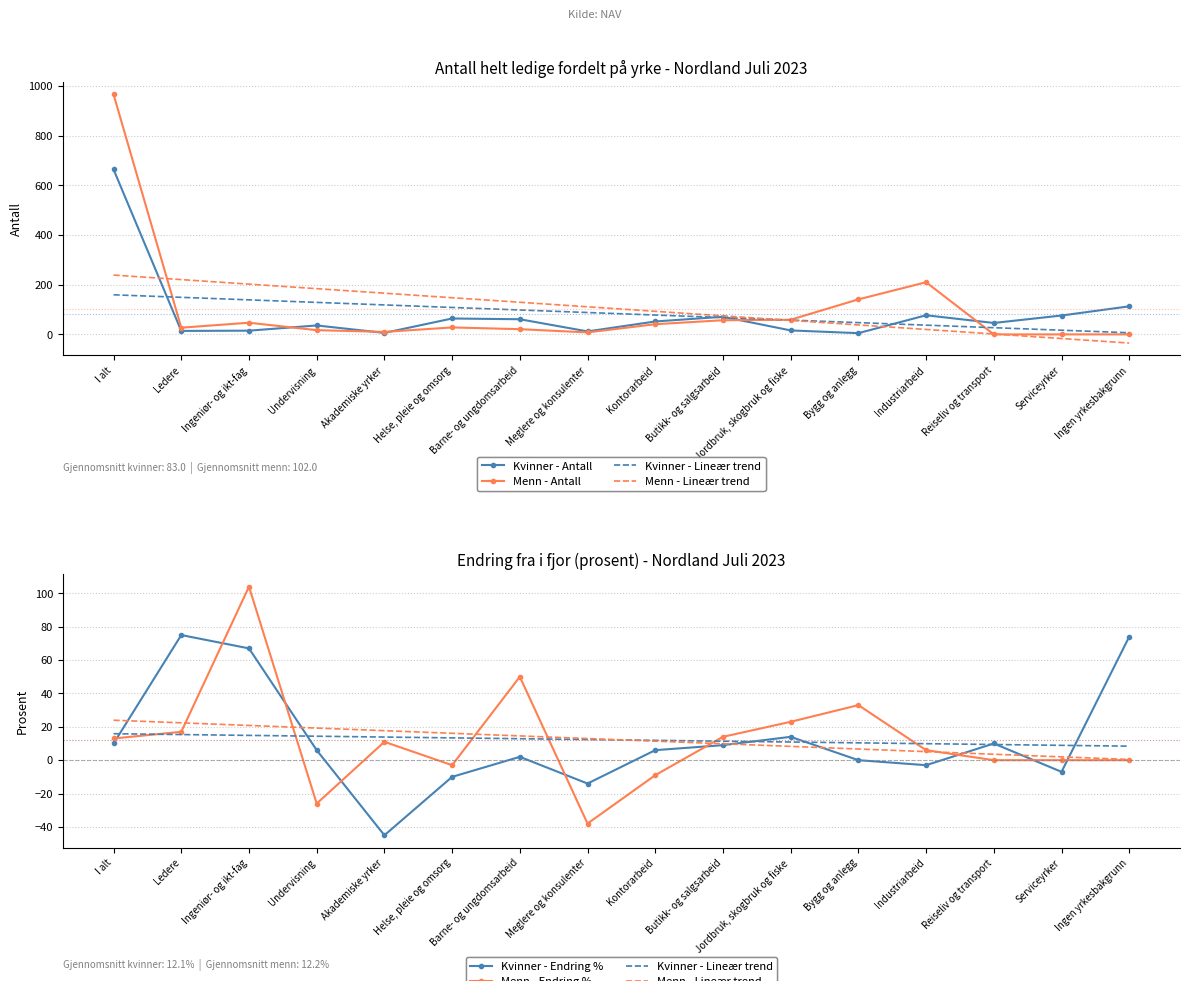

At how many categories does at least one series exceed 100?

5